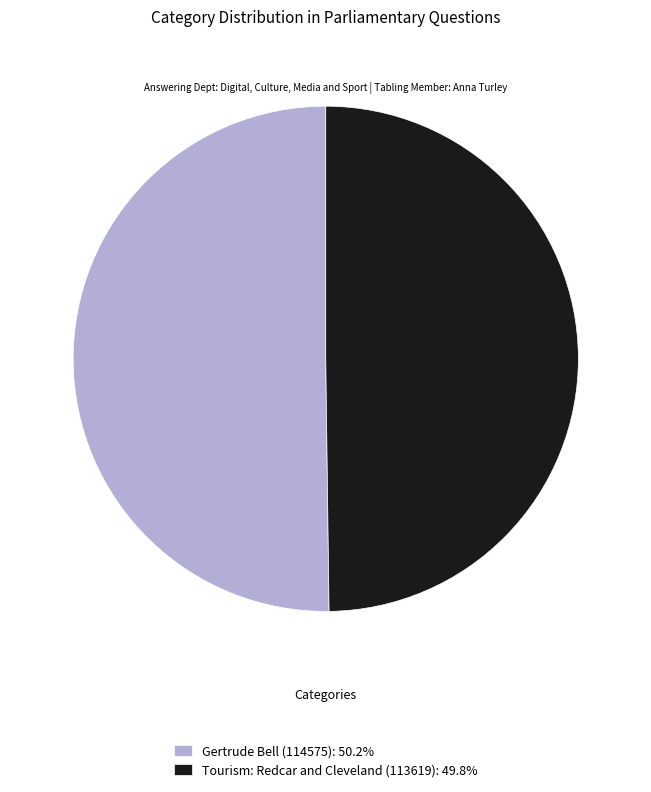

Approximately how many times larger is the value at Gertrude Bell (114575): 50.2% compared to Tourism: Redcar and Cleveland (113619): 49.8%?

1.0